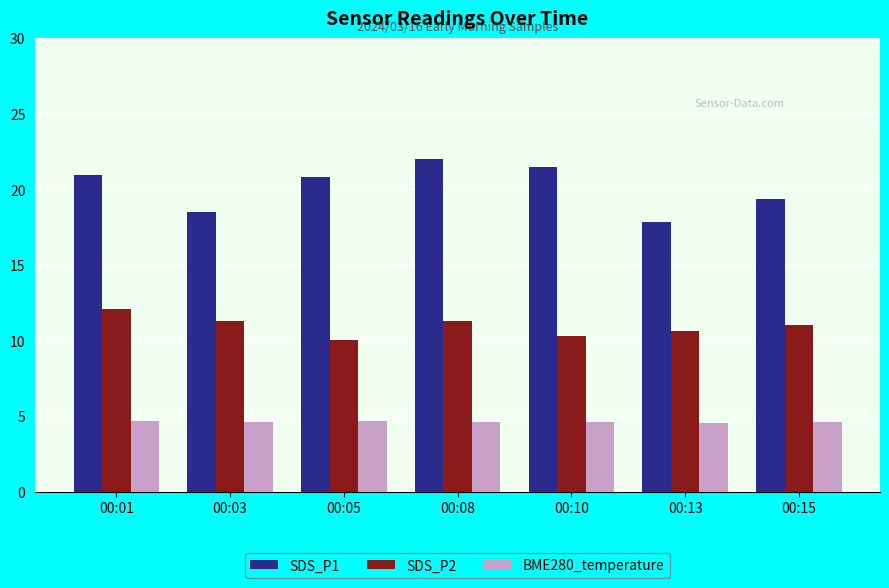

What is the difference between the SDS_P1 values at 00:08 and 00:01?

1.1